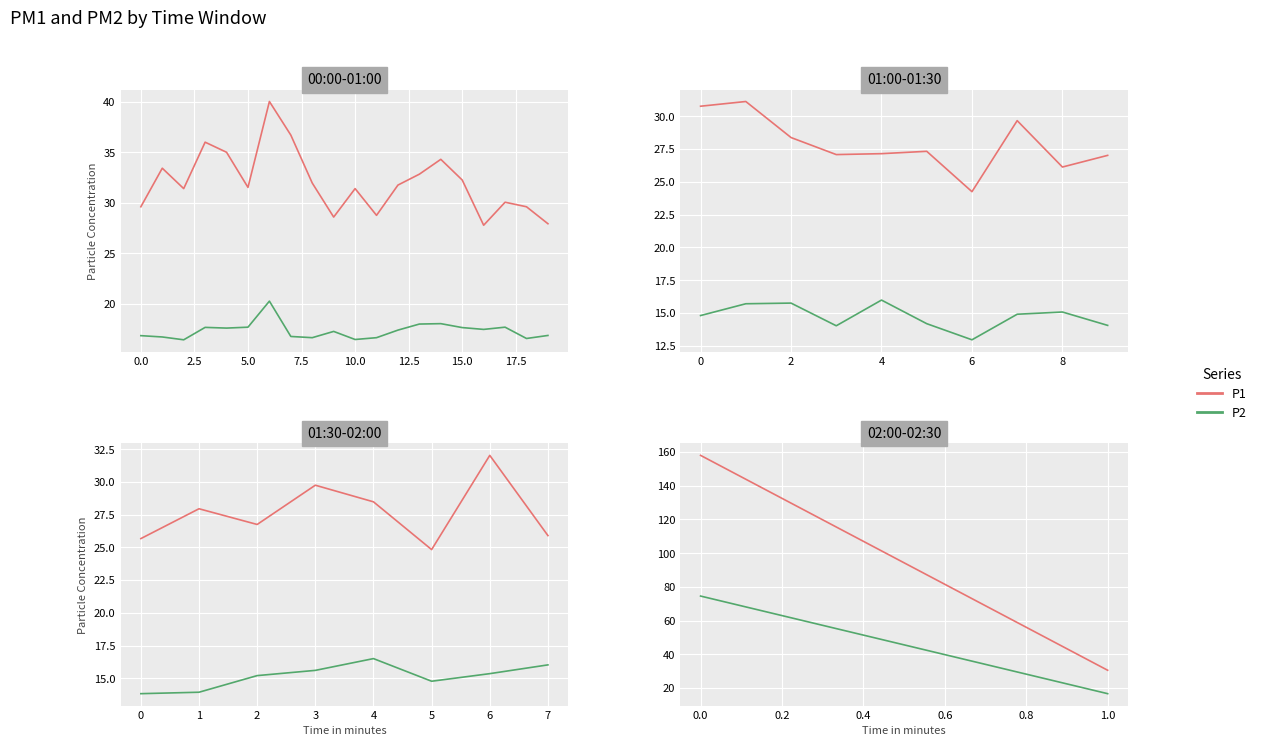

What are all the series names shown in the legend?

P1, P2